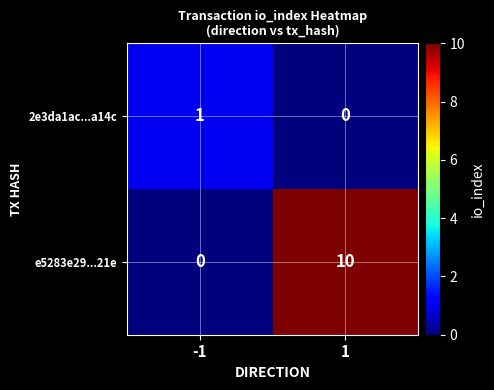

What is the maximum value shown in the chart?

10